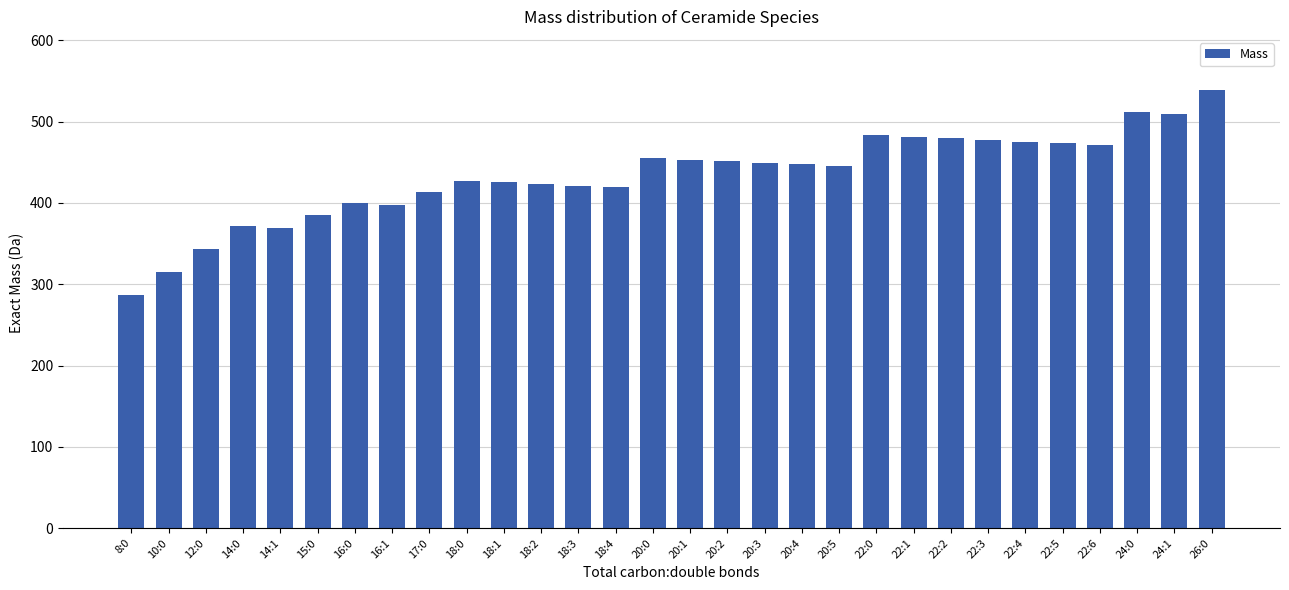

Which has a higher value, 14:0 or 18:3?

18:3